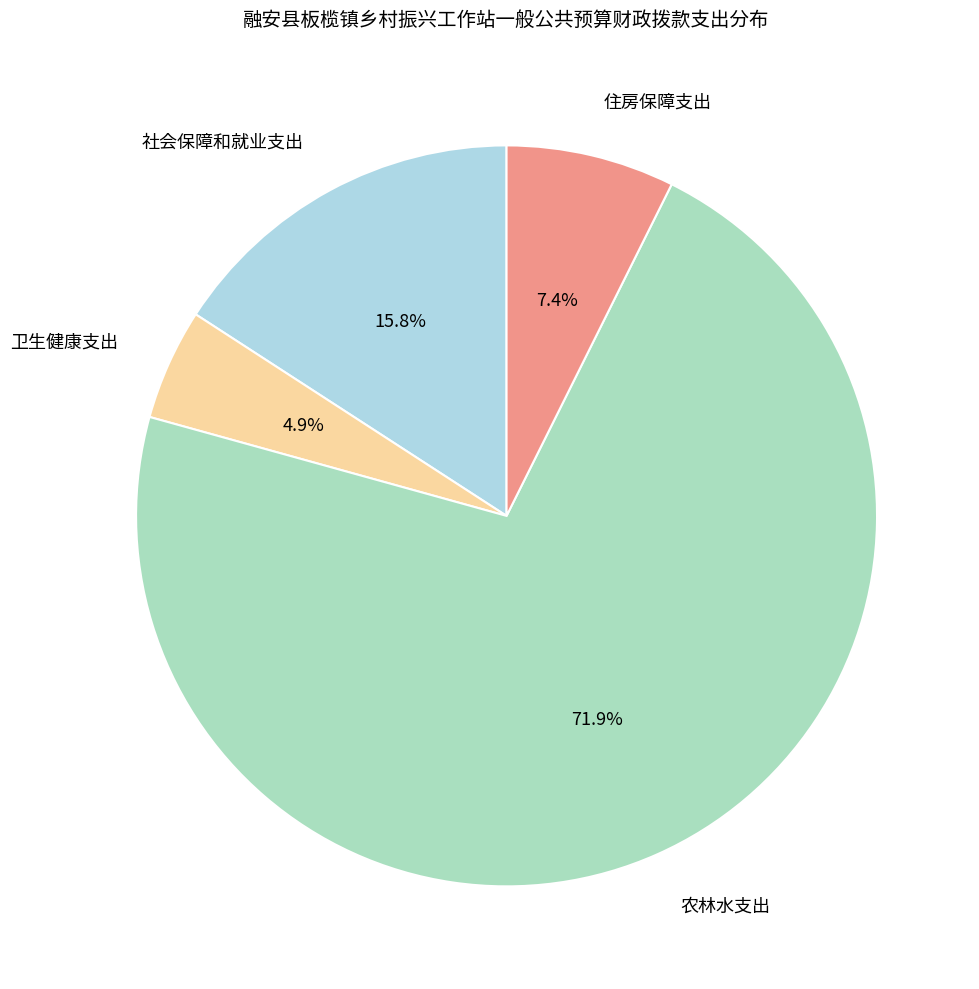

Which slice is the largest?

农林水支出